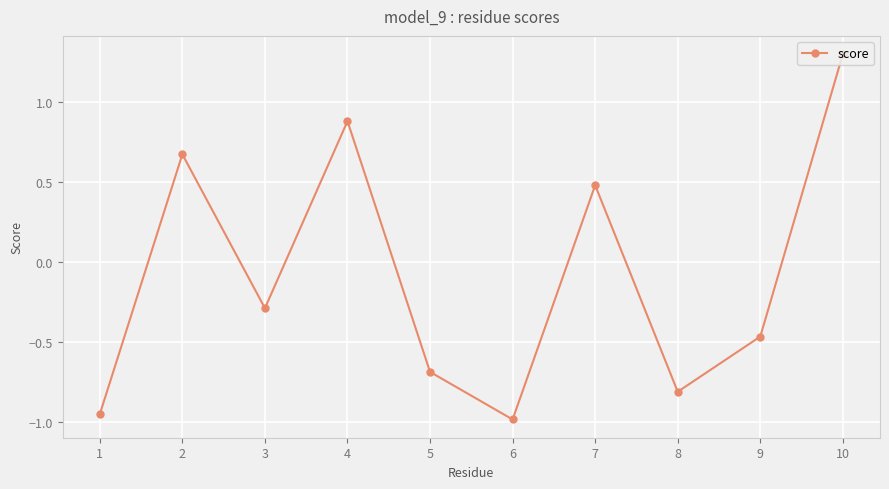

What is the smallest value displayed?

-1.0